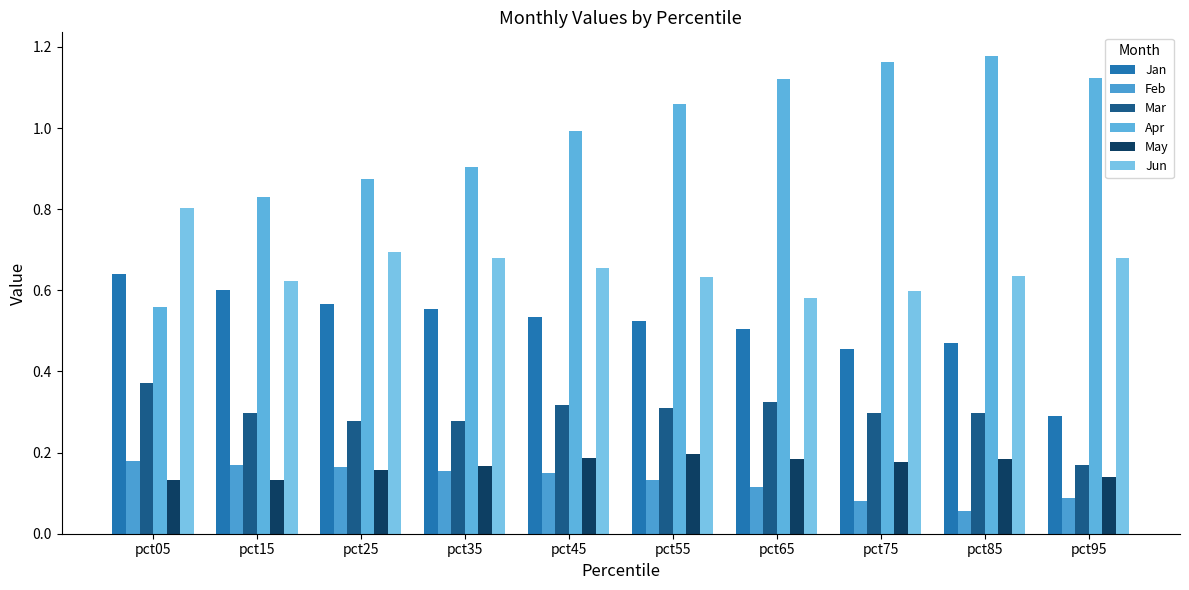

Rank the series by their maximum value, from highest to lowest.

Apr, Jun, Jan, Mar, May, Feb